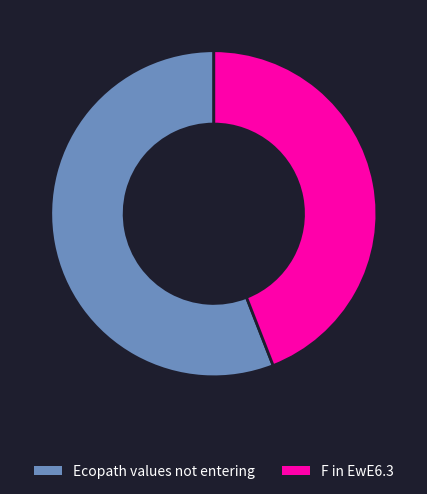

True or false: Ecopath values not entering accounts for 67% of the total.

False